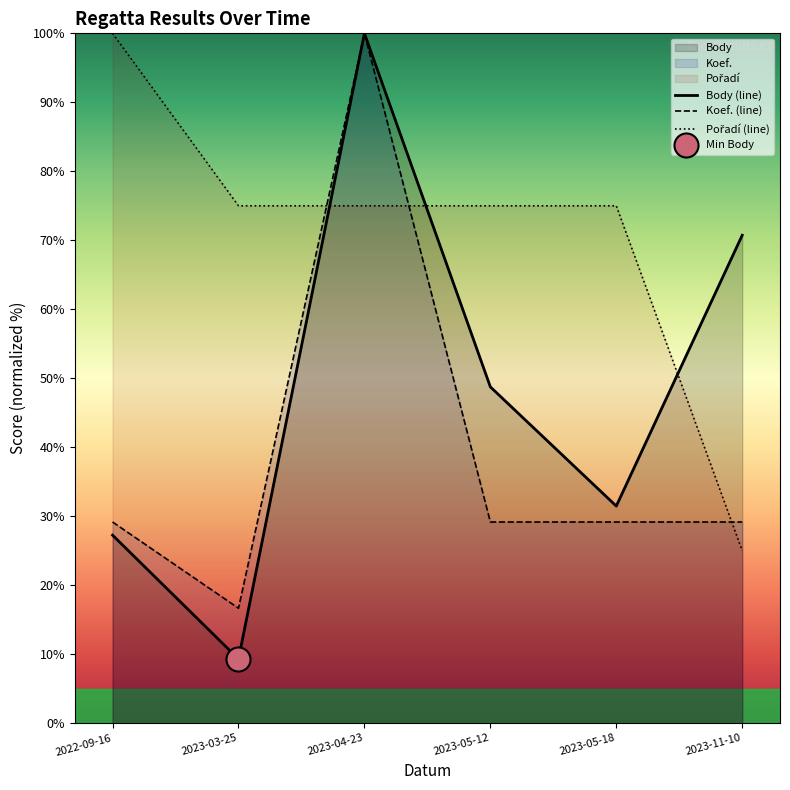

At which category is the sum across all series the highest?

2023-04-23